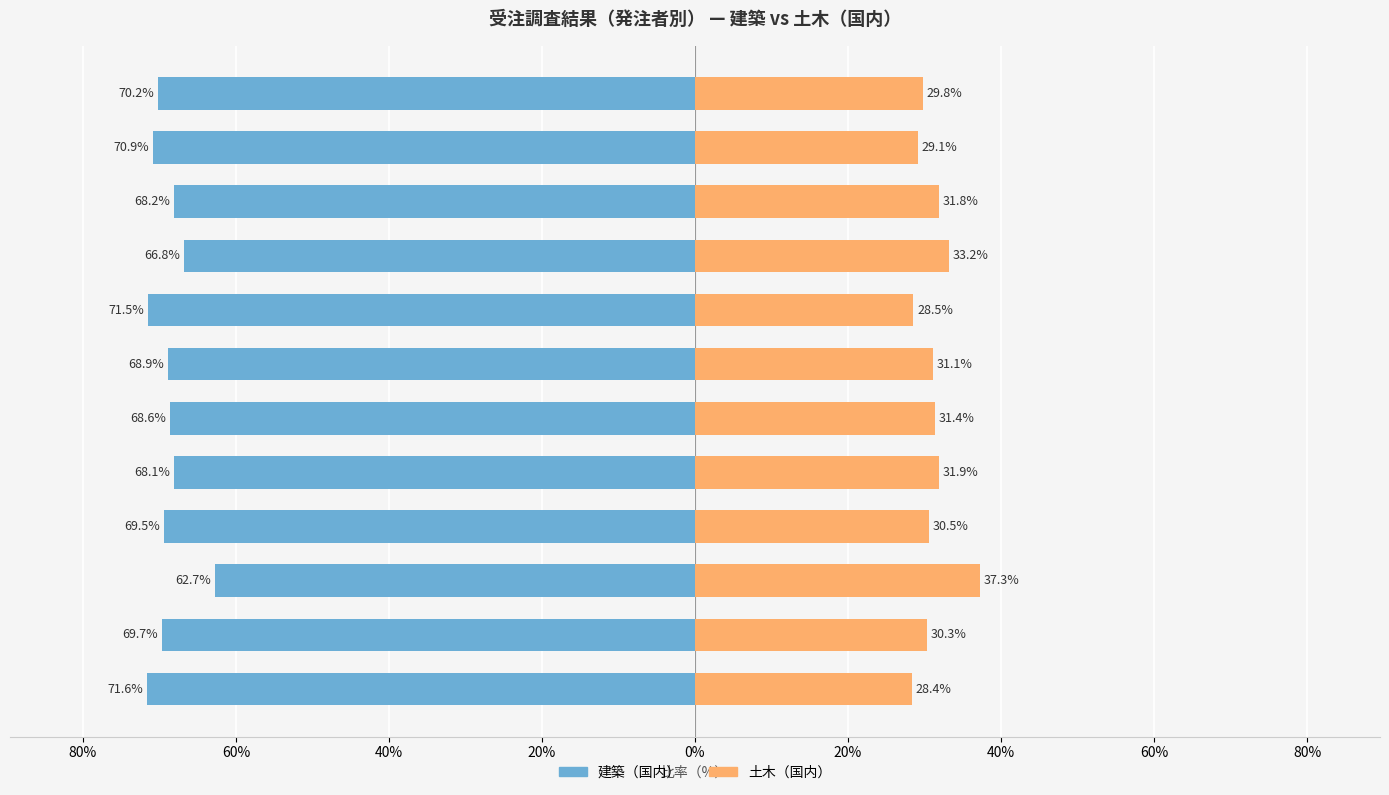

What are all the series names shown in the legend?

建築（国内）, 土木（国内）